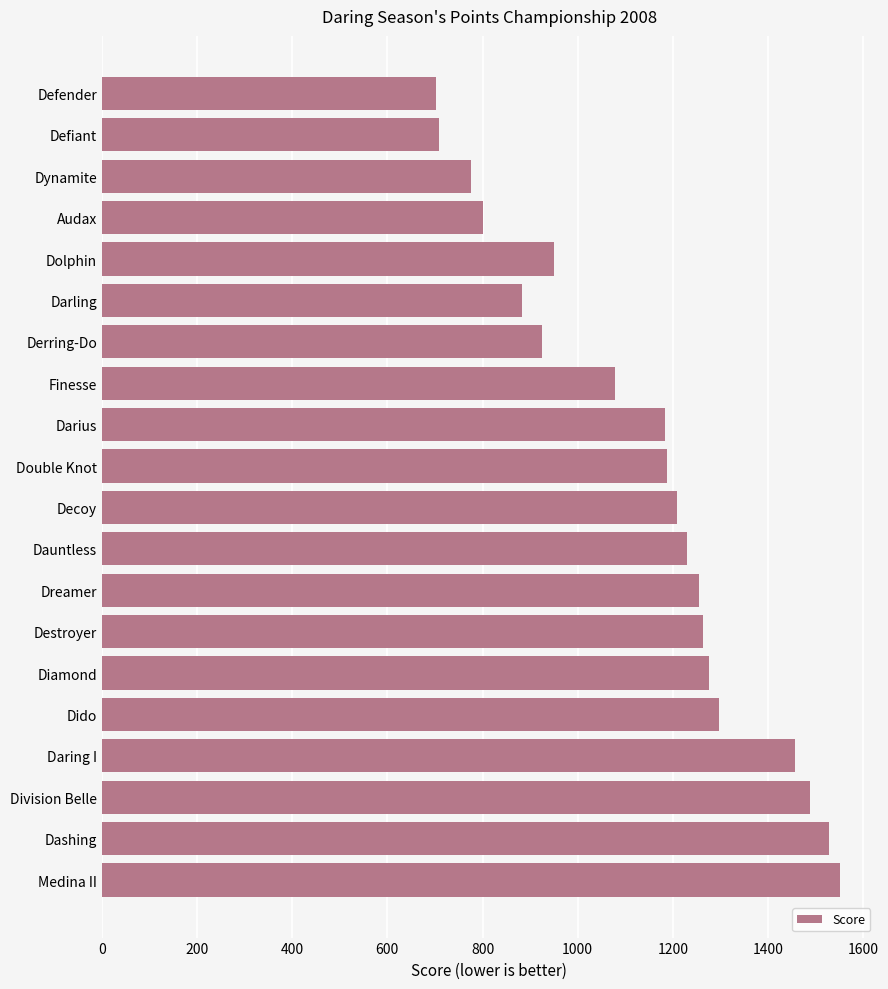

What is the value of the 4th bar from the top?

801.5